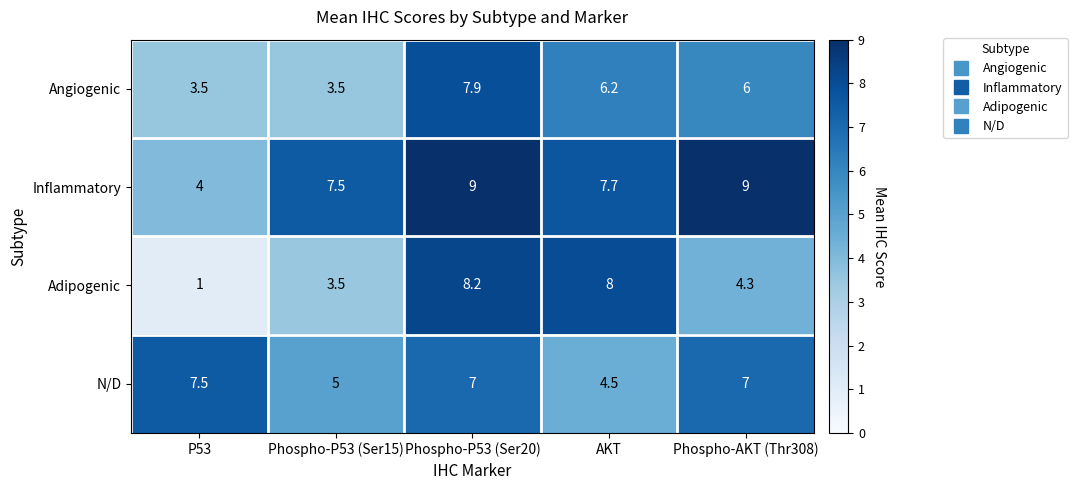

The value of Inflammatory at P53 is 2.0. True or false?

False